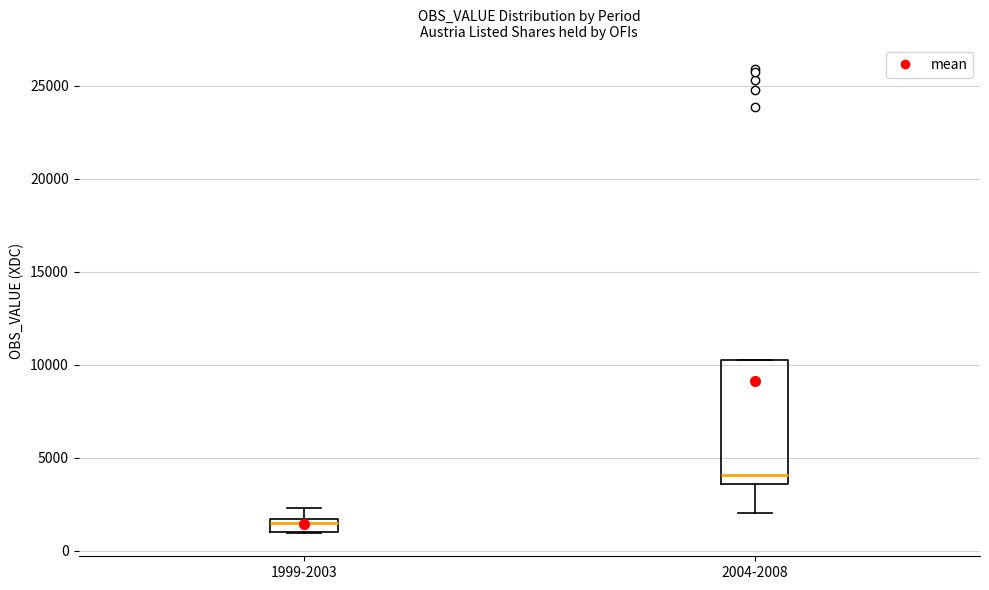

Where does the median line of the box for 2004-2008 sit on the y-axis? The values are not printed on the chart, so give them approximately, as read against the axis.

4000